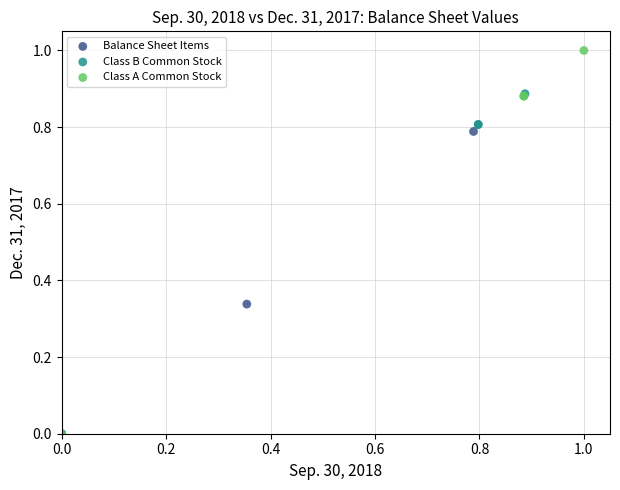

Which series contains the highest Y value?

Class A Common Stock